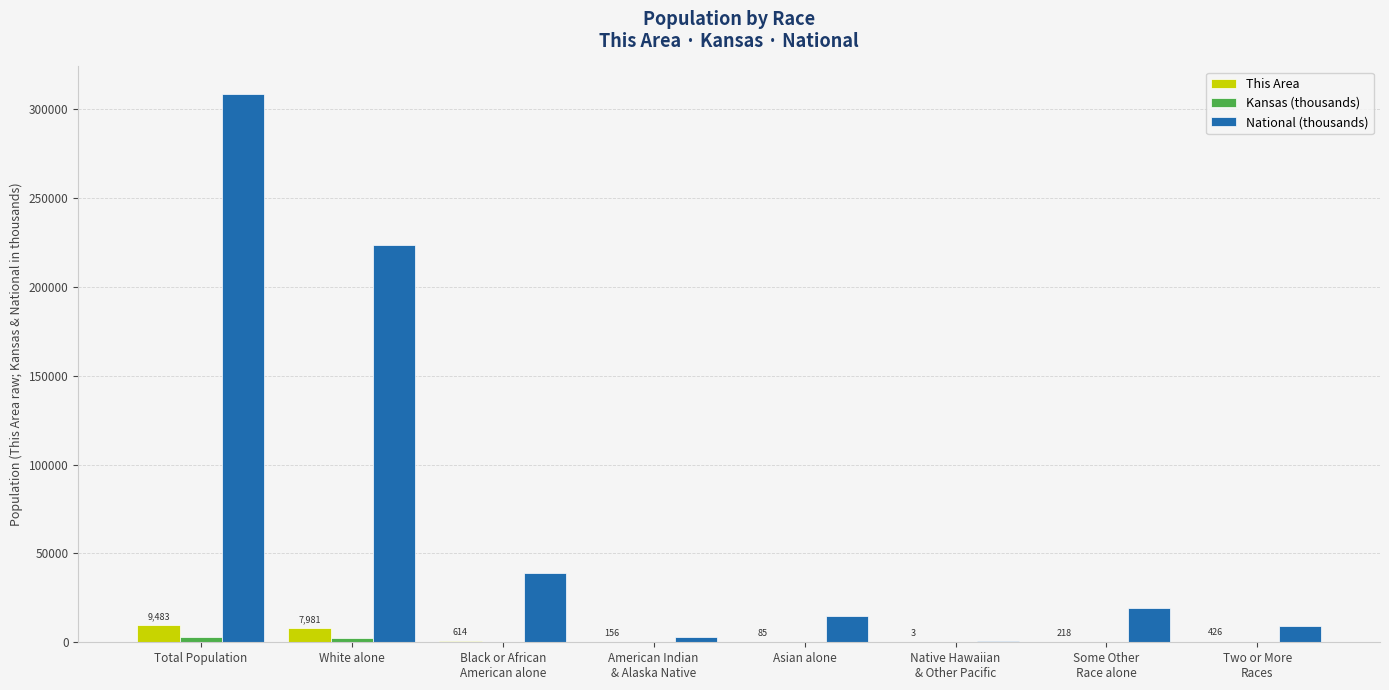

Is it true that National (thousands) equals 14674.3 at Asian alone?

True